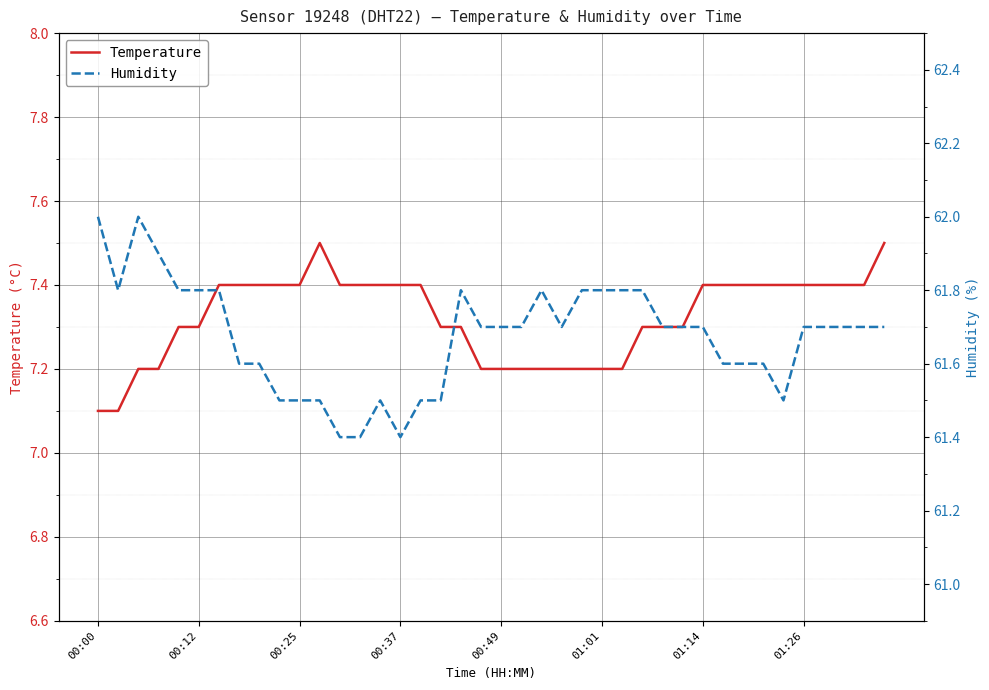

What is the highest value of the Temperature series?

7.5